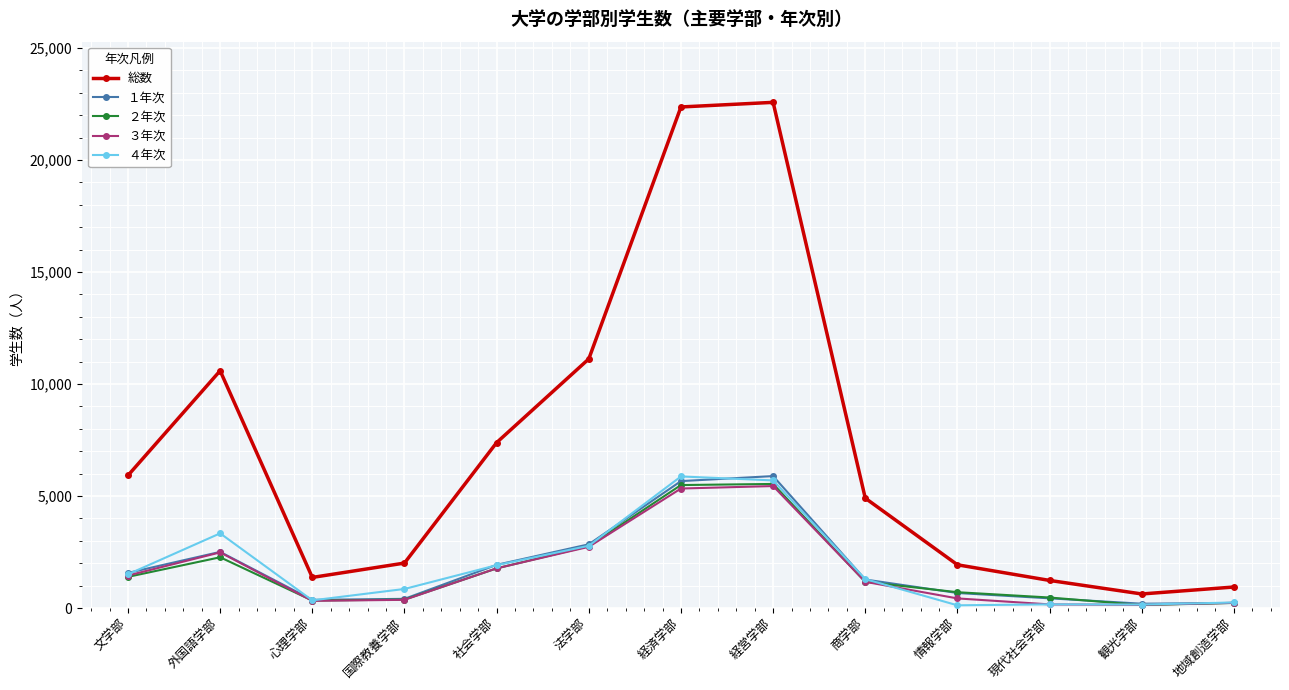

What is the value of the ２年次 point at the 3rd from the left?

336